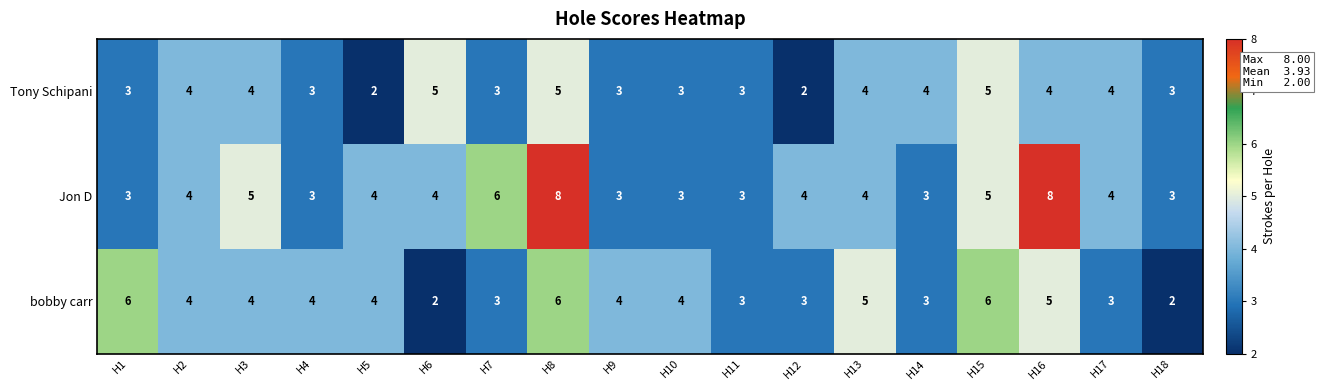

What is the difference between the maximum and minimum values in the Tony Schipani series?

3